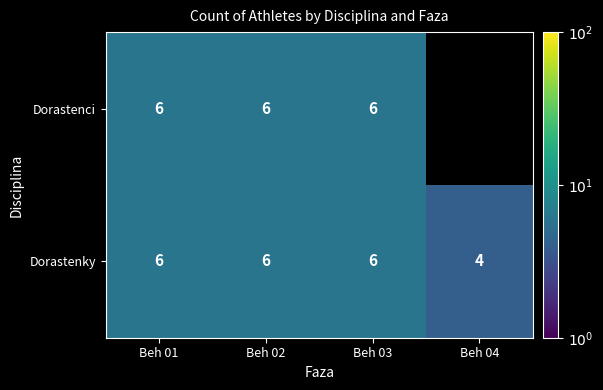

The value of Dorastenky at Beh 02 is 8.6. True or false?

False